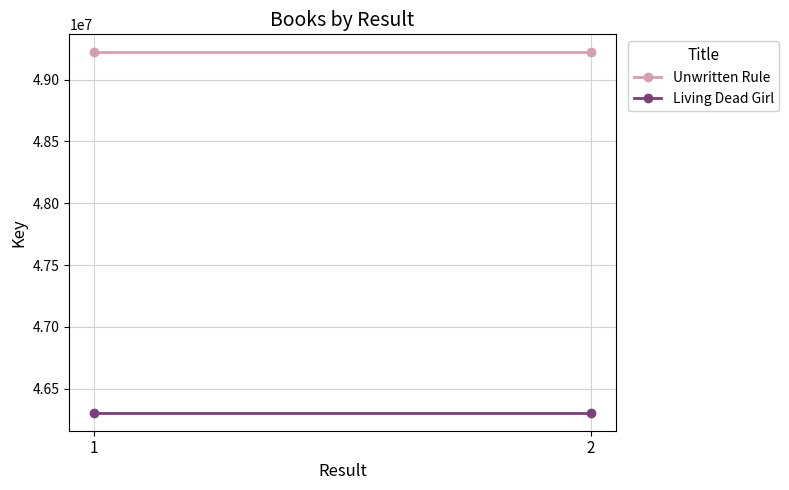

True or false: Living Dead Girl has a value of 79095609 at 2.

False